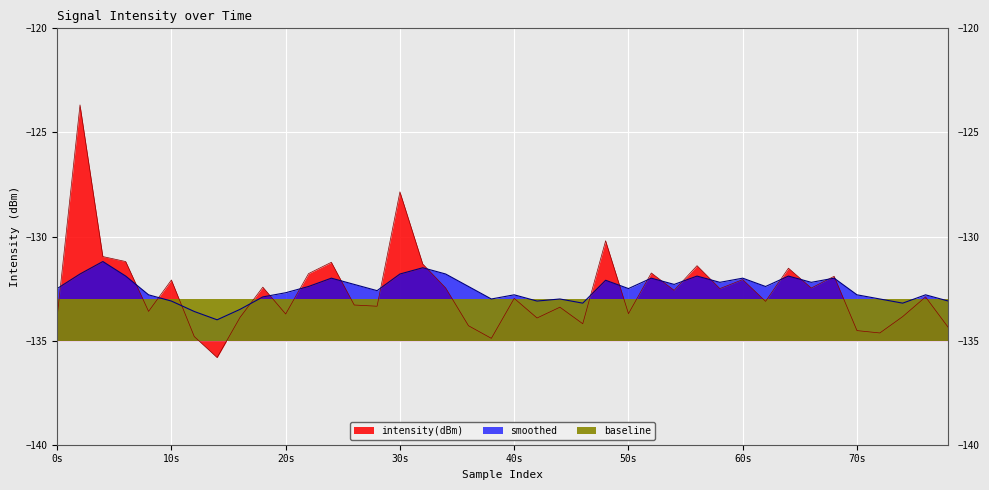

True or false: intensity(dBm) has a value of -34.8 at 70s.

False